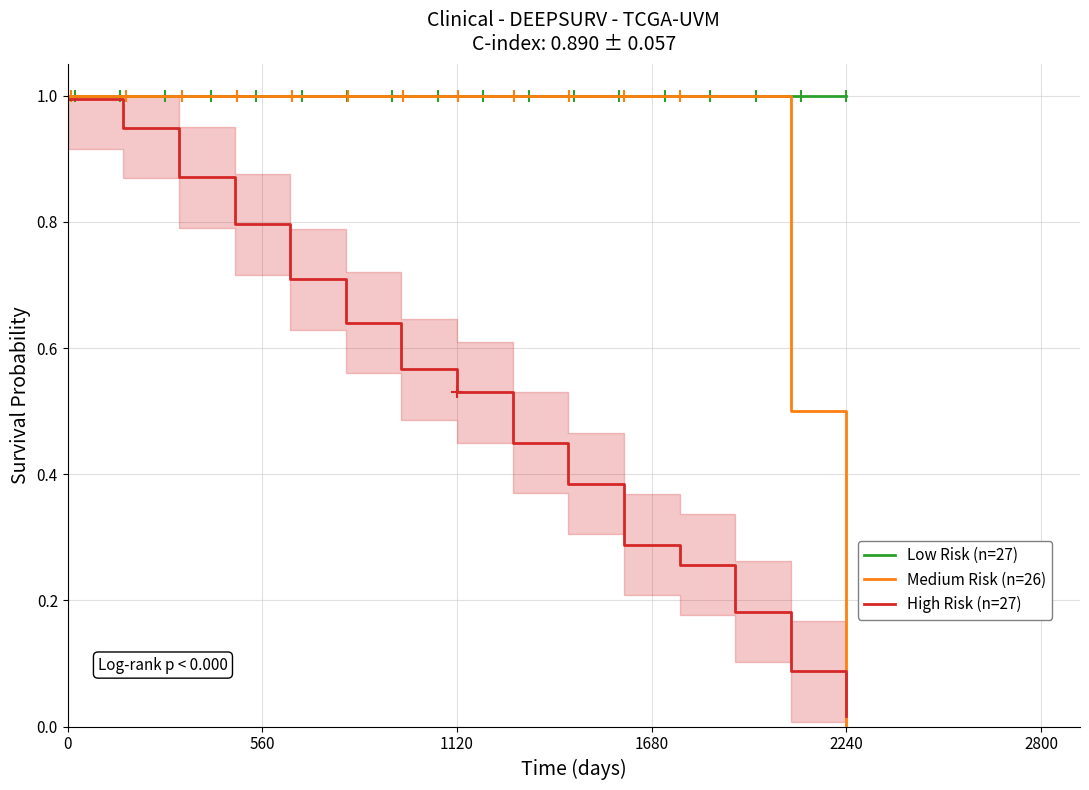

Reading left to right, list all the values displayed in this chart.

Low Risk (n=27): 1.0	1.0	1.0	1.0	1.0	1.0	1.0	1.0	1.0	1.0	1.0	1.0	1.0	1.0	1.0
Medium Risk (n=26): 1.0	1.0	1.0	1.0	1.0	1.0	1.0	1.0	1.0	1.0	1.0	1.0	1.0	0.5	0.0
High Risk (n=27): 1.0	0.9	0.9	0.8	0.7	0.6	0.6	0.5	0.4	0.4	0.3	0.3	0.2	0.1	0.0